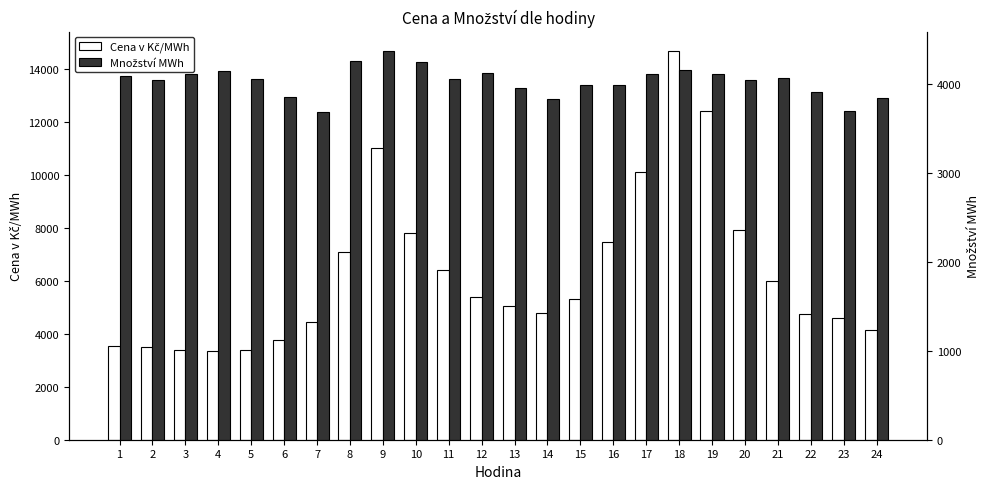

How many bars are there in each group?

2